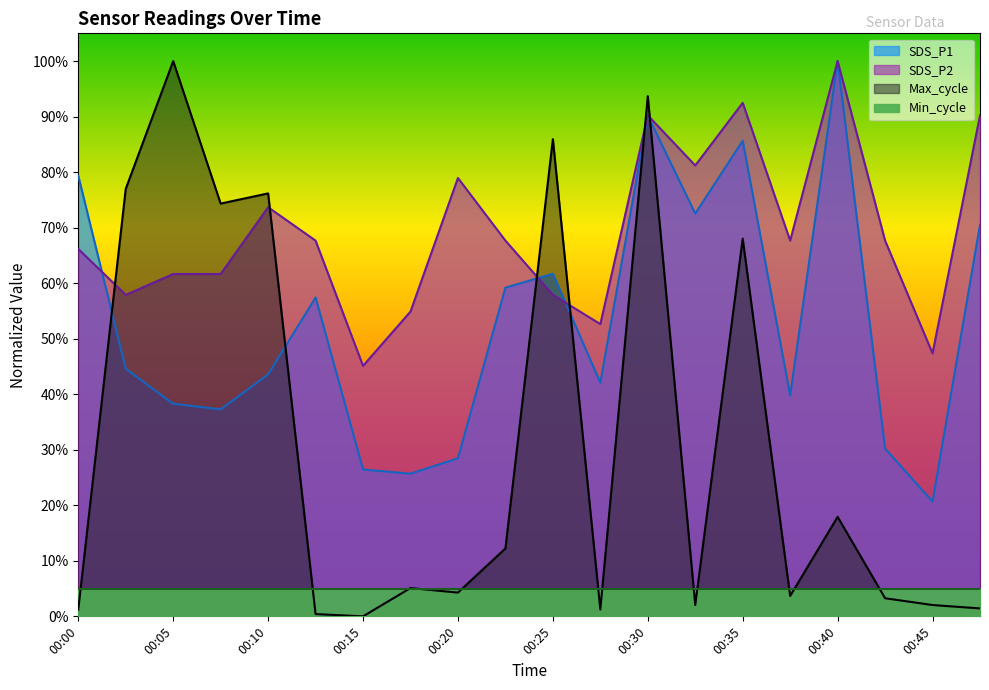

Which series has the largest range (max minus min)?

Max_cycle